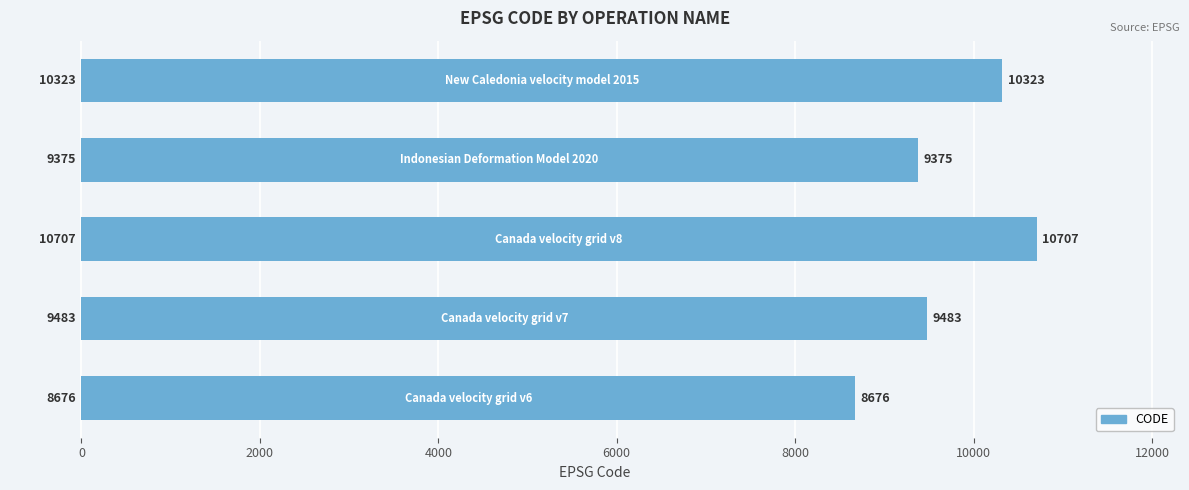

What is the difference between the maximum and minimum values?

2031